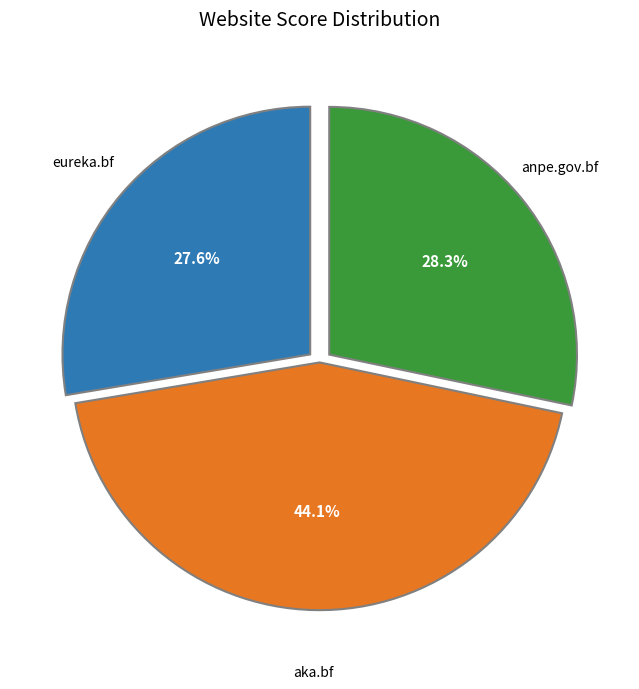

Does any single category account for the majority?

No